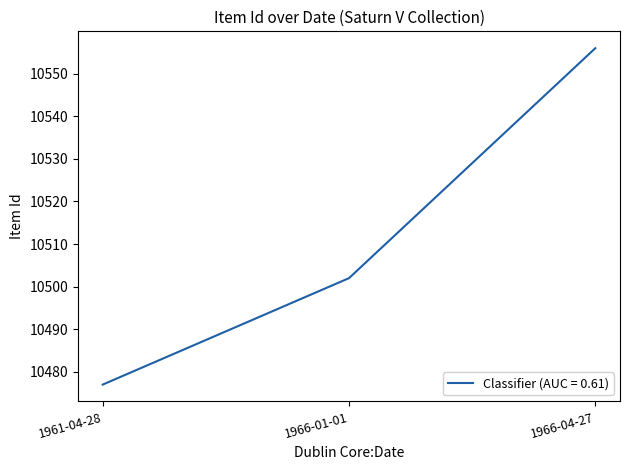

Where is the data nearest to the value 10516?

1966-01-01